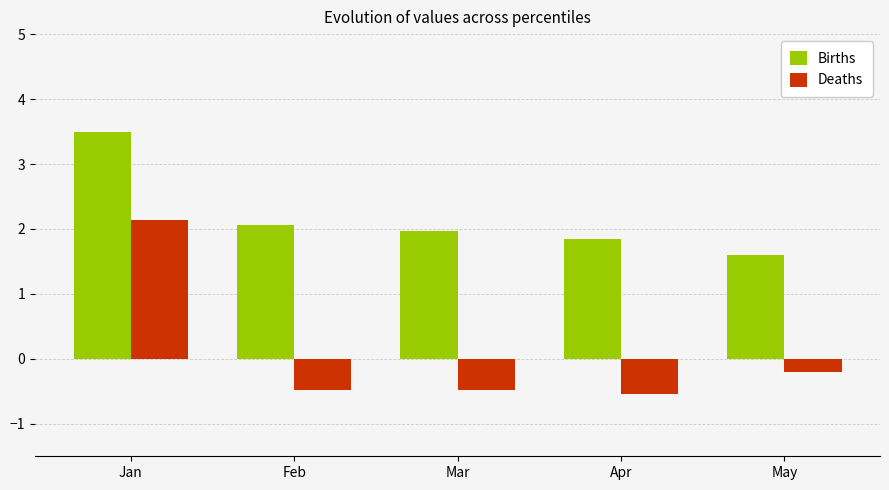

What is the sum of all Deaths values?

0.4